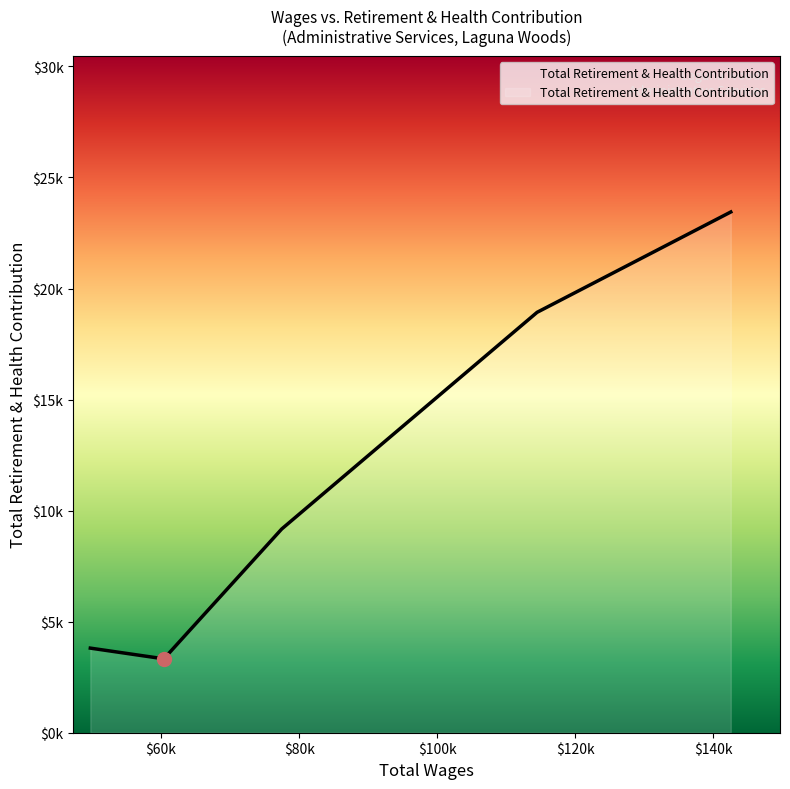

What is the greatest value displayed?

23446